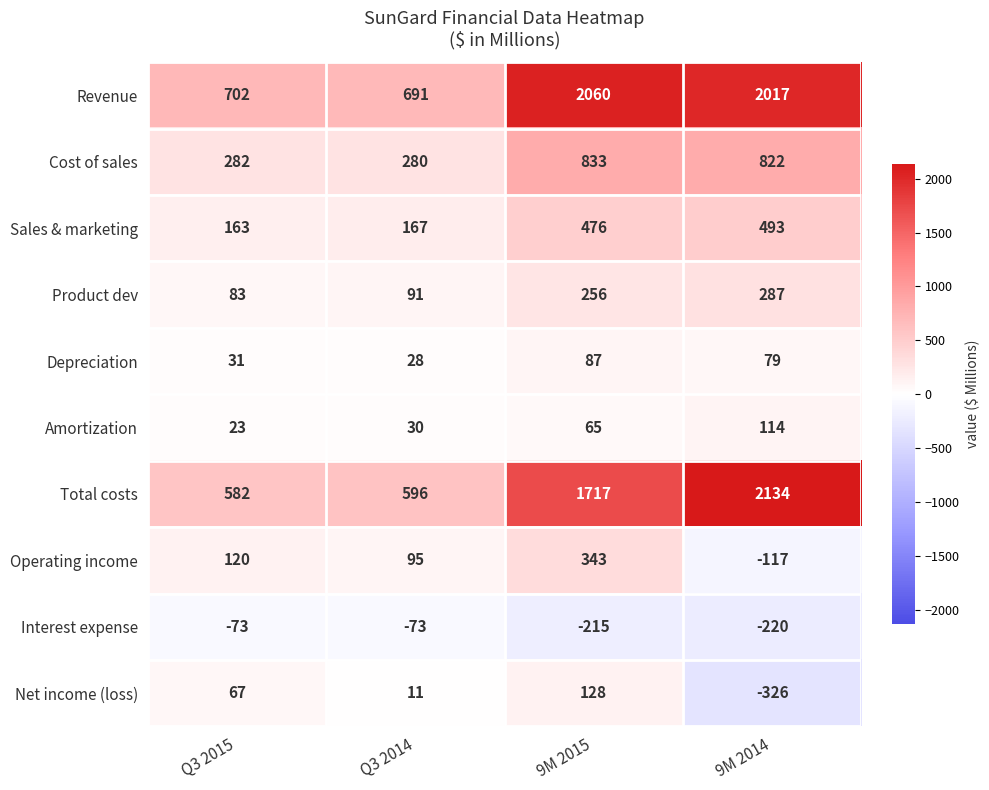

Which series changed the most between Q3 2014 and 9M 2014?

Total costs